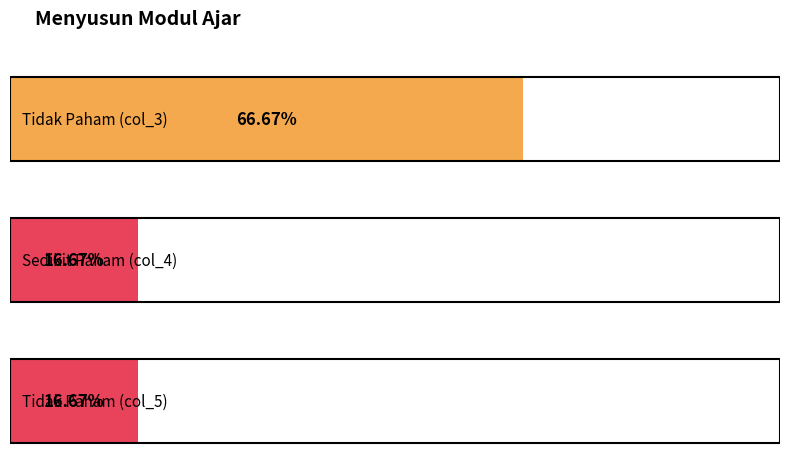

What is the label of the 2nd bar from the right?

Sedikit Paham